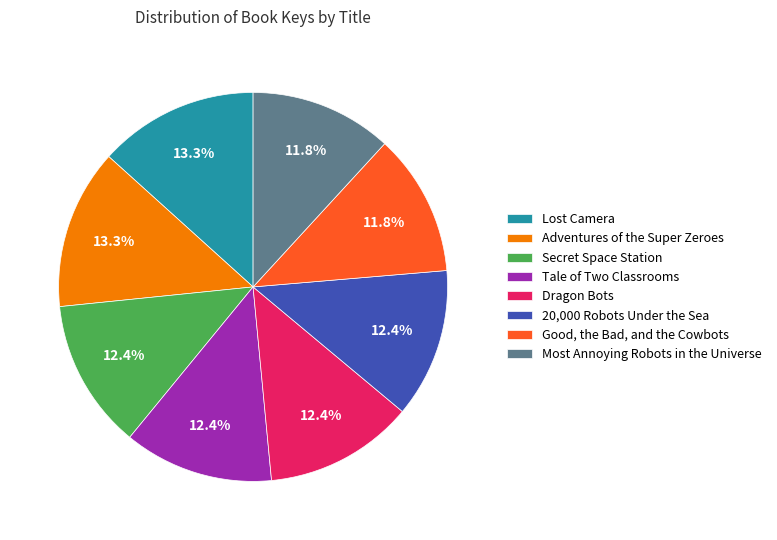

True or false: Most Annoying Robots in the Universe accounts for 26% of the total.

False